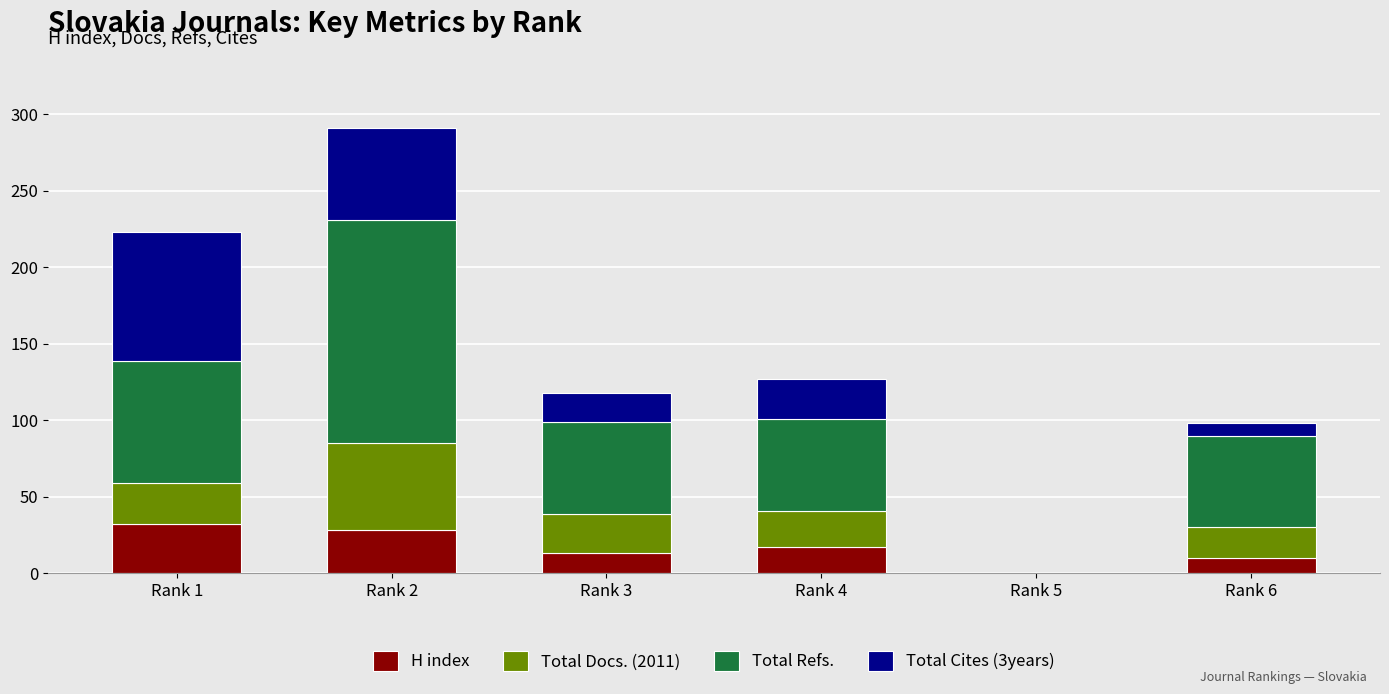

How many categories are shown in the chart?

6